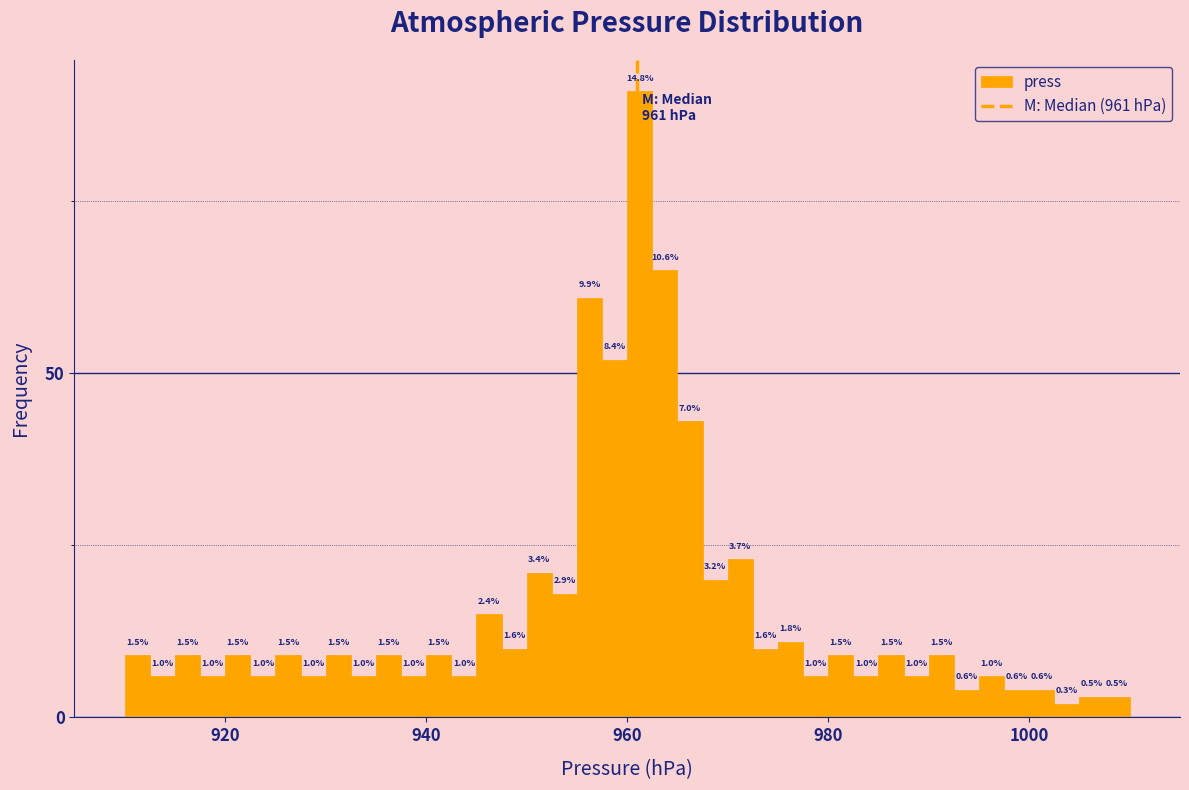

Read against the x-axis, roughly where is the centre of the tallest bar?

962